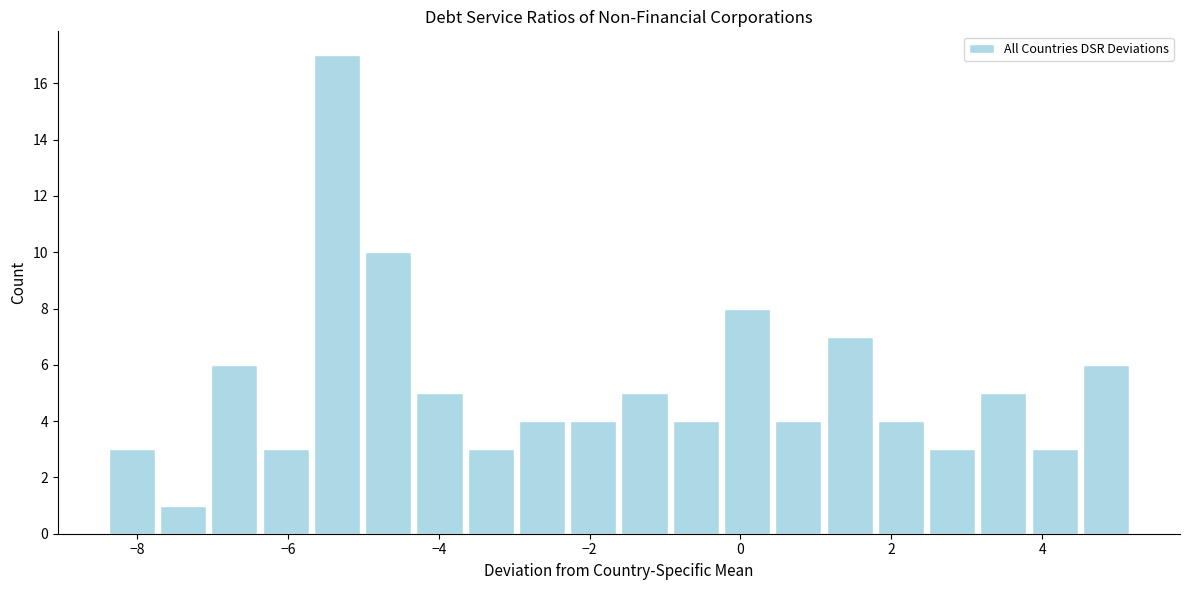

Read against the x-axis, roughly where is the centre of the tallest bar?

-5.4